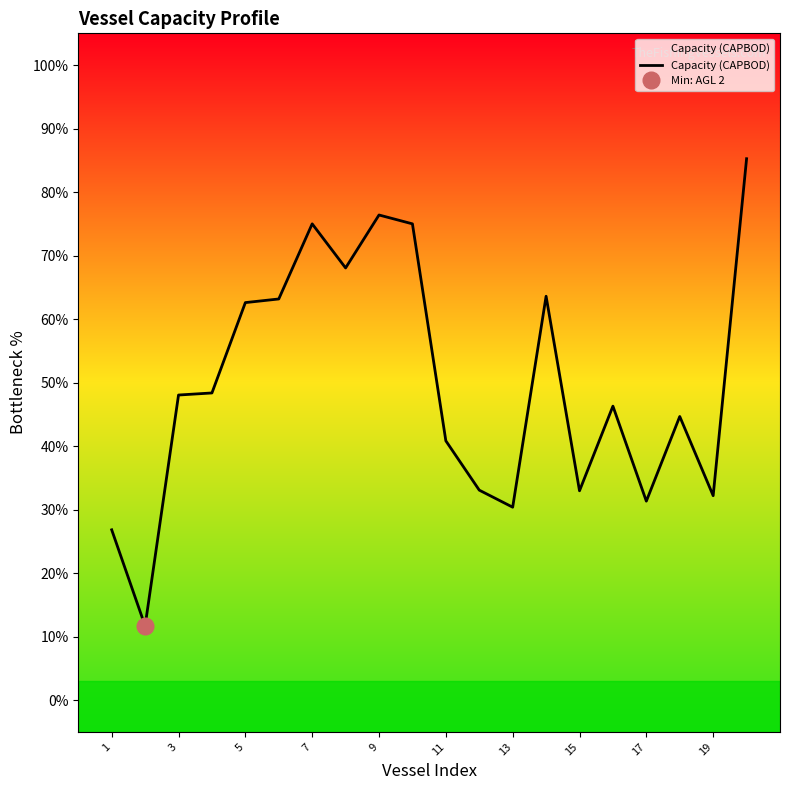

Count the number of data series in this chart.

1